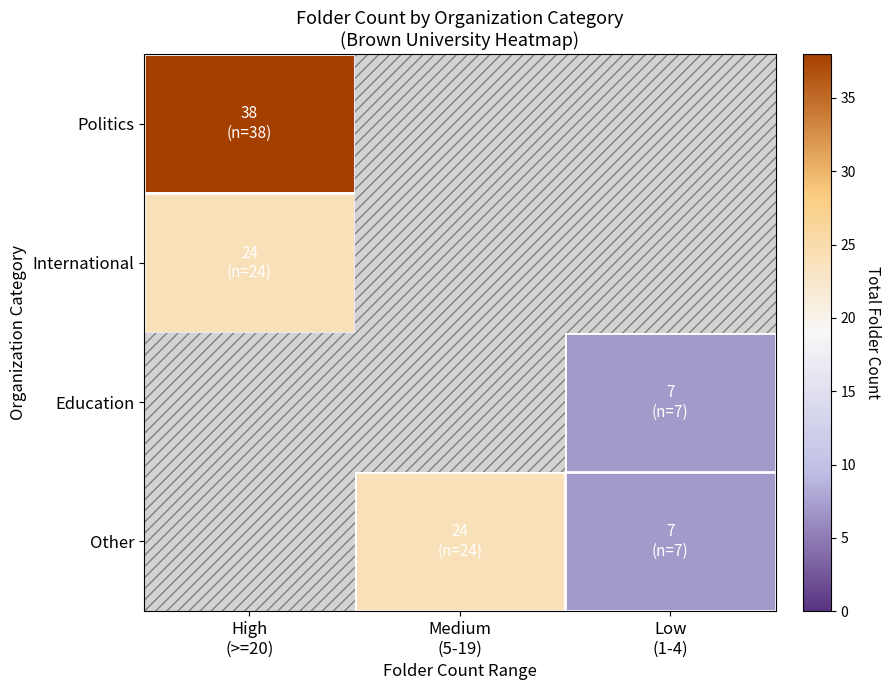

Reading left to right, what are all the values shown in this chart?

Politics: High
(>=20)=38	Medium
(5-19)=0	Low
(1-4)=0
International: High
(>=20)=24	Medium
(5-19)=0	Low
(1-4)=0
Education: High
(>=20)=0	Medium
(5-19)=0	Low
(1-4)=7
Other: High
(>=20)=0	Medium
(5-19)=24	Low
(1-4)=7